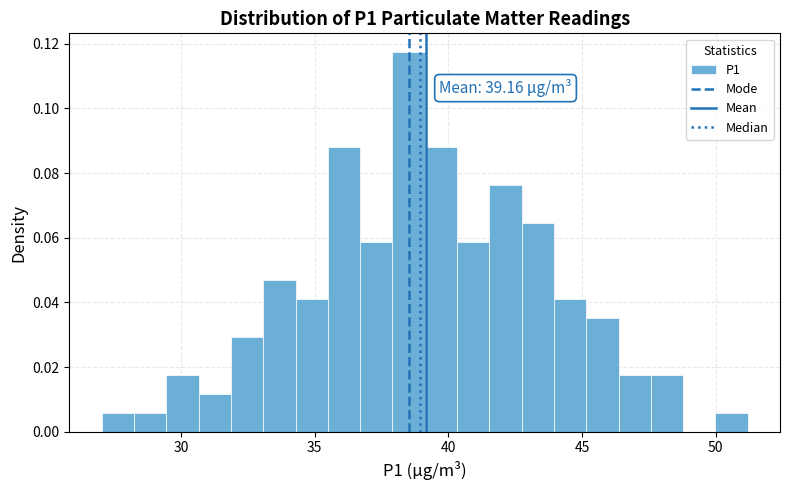

Around what value on the x-axis is the tallest bar? Give the approximate position of its centre, as read against the axis.

38.5